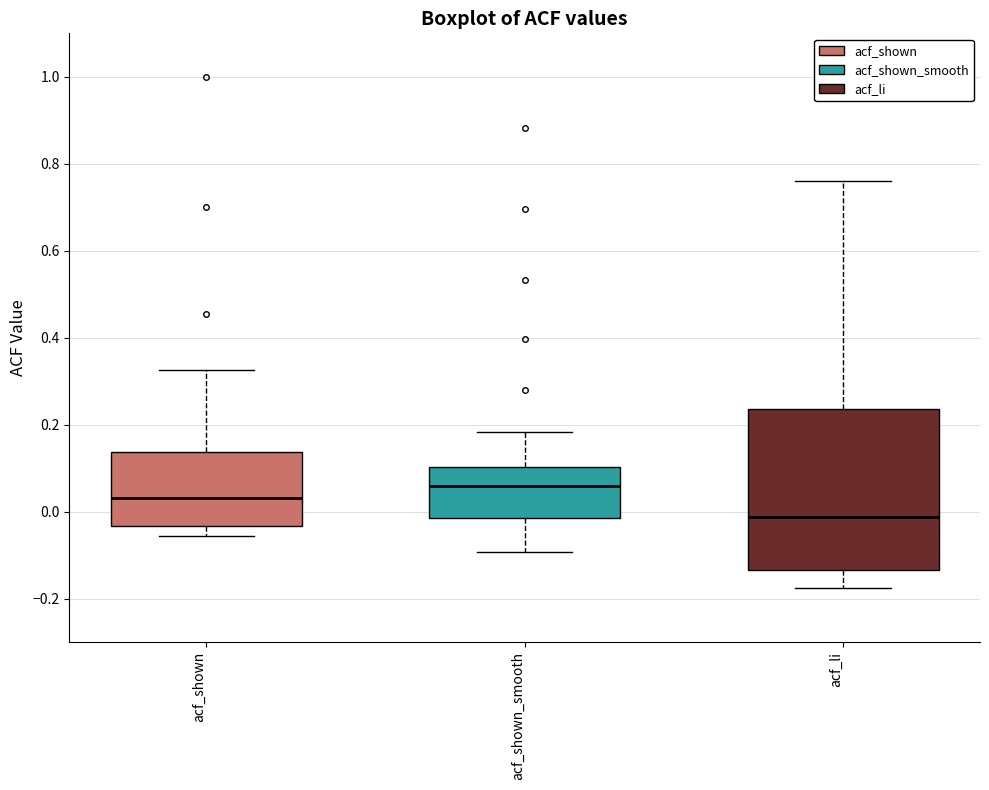

Reading left to right, read every box against the y-axis: the position of its median line, the range the box covers, and the ends of its whiskers. The values are not printed on the chart, so give them approximately, as read against the axis.

acf_shown: median 0.04, box -0.04 to 0.14, whiskers -0.06 to 0.32
acf_shown_smooth: median 0.06, box -0.02 to 0.10, whiskers -0.10 to 0.18
acf_li: median -0.02, box -0.14 to 0.24, whiskers -0.18 to 0.76